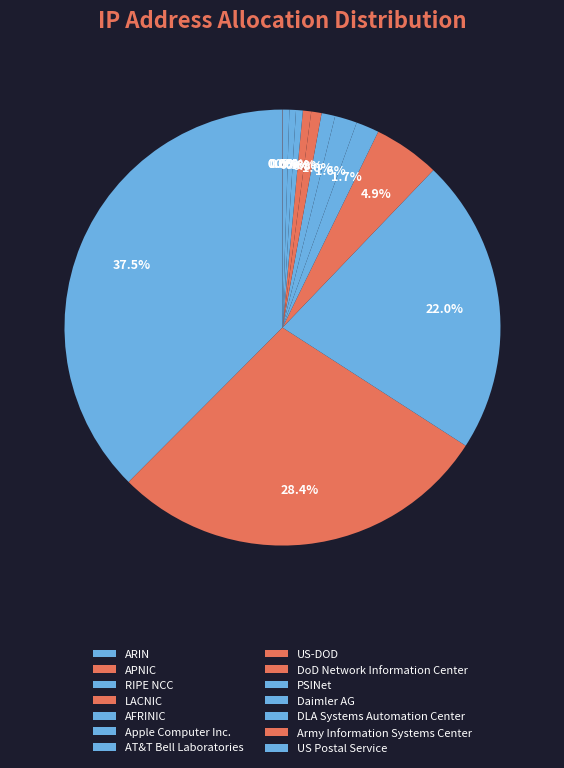

What is the smallest slice in the pie chart?

US Postal Service